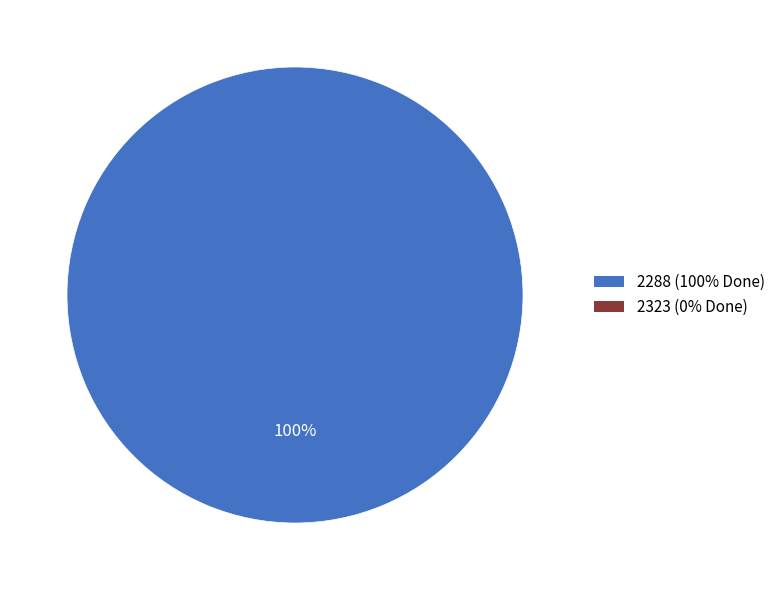

Does any single category account for the majority?

Yes